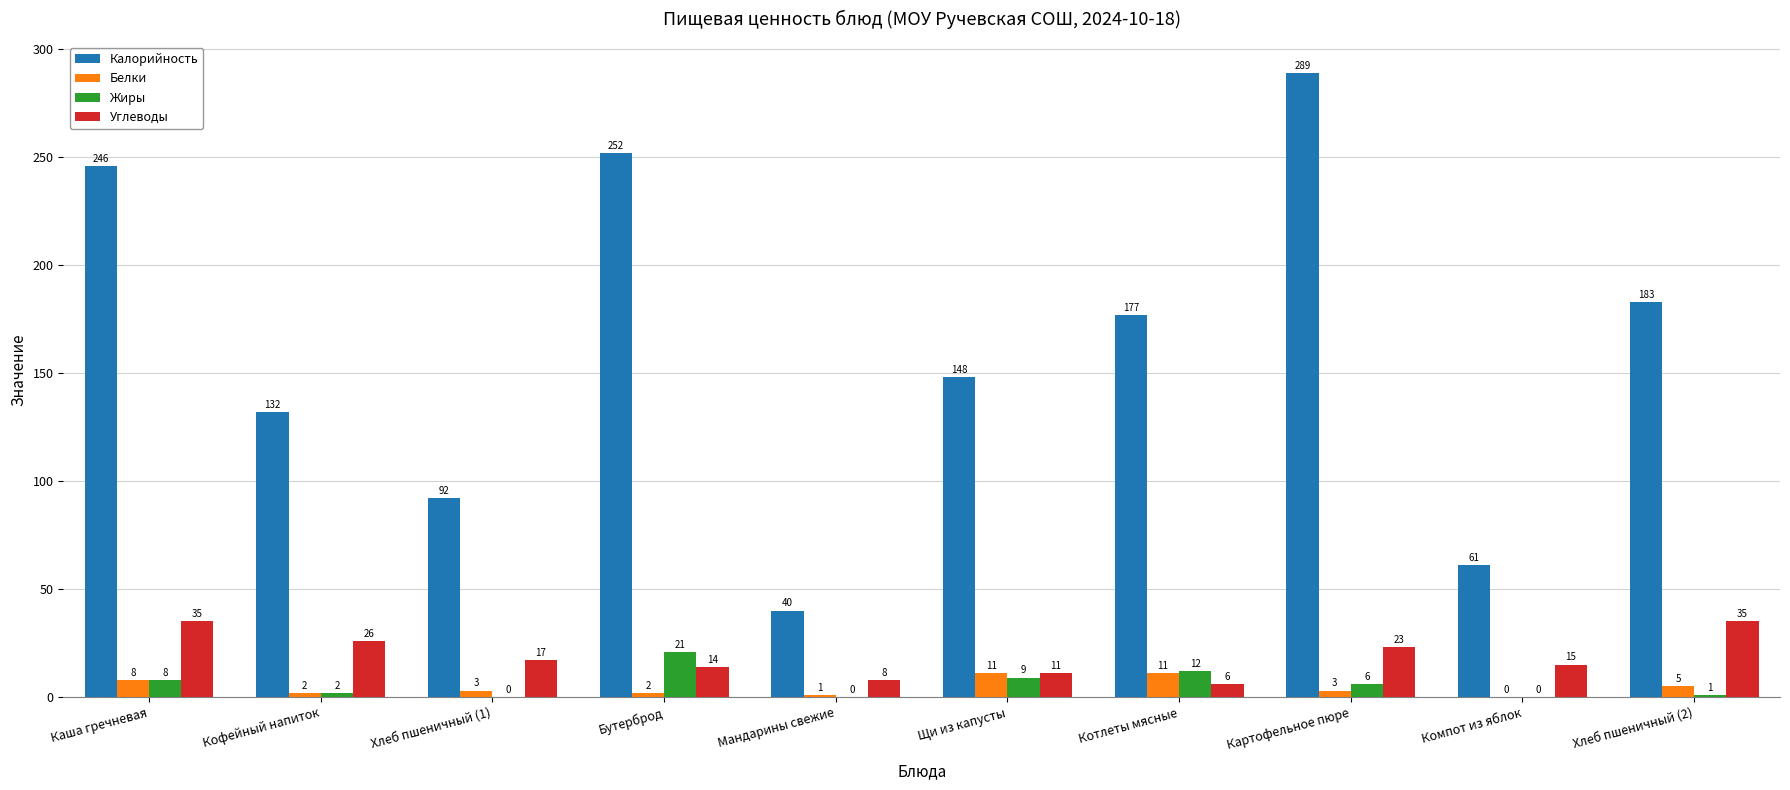

Is it true that Калорийность equals 40 at Мандарины свежие?

True